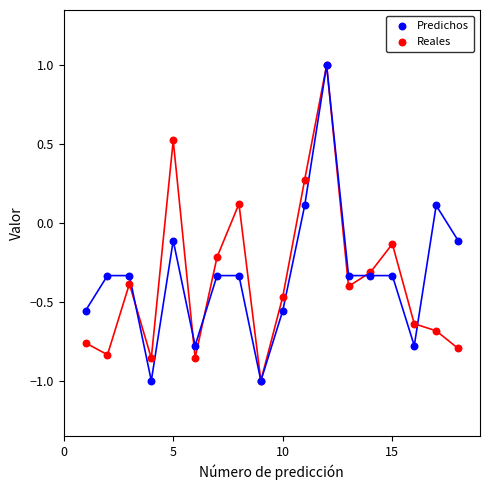

What are all the series names shown in the legend?

Predichos, Reales